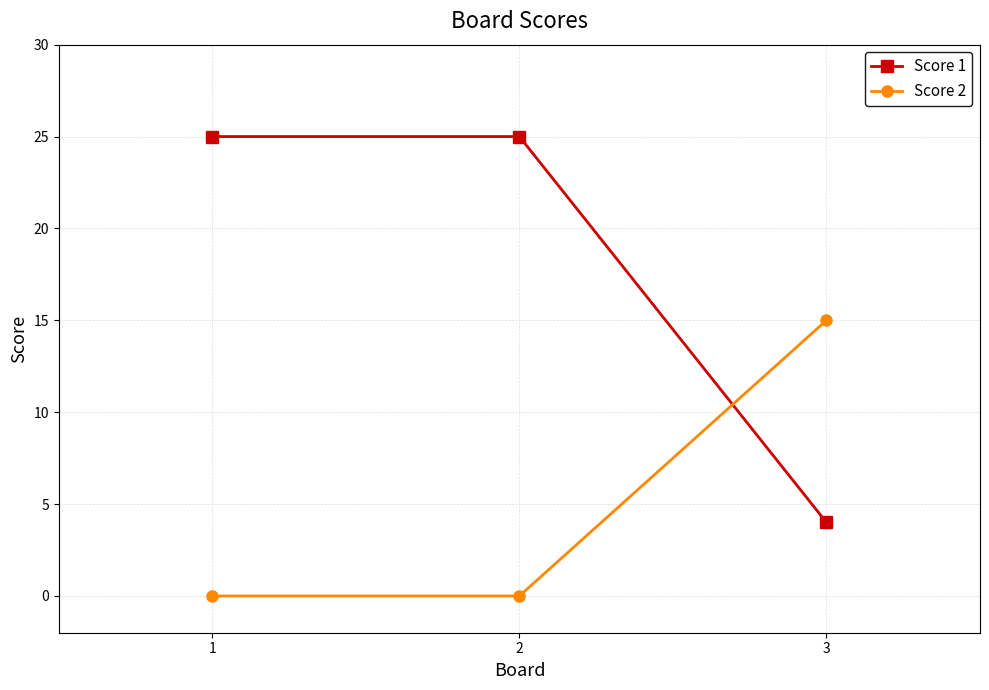

At 2, list the series in order from smallest to largest.

Score 2, Score 1